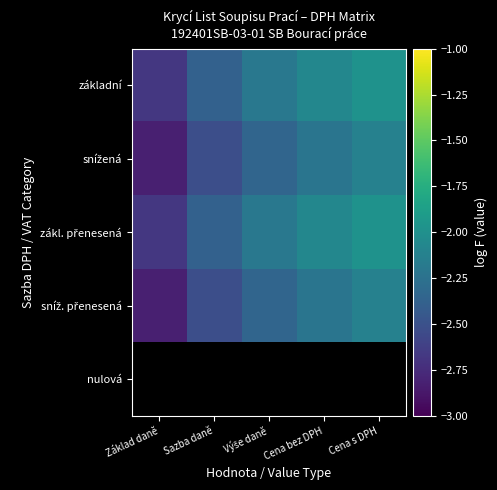

How many series are shown in this chart?

5